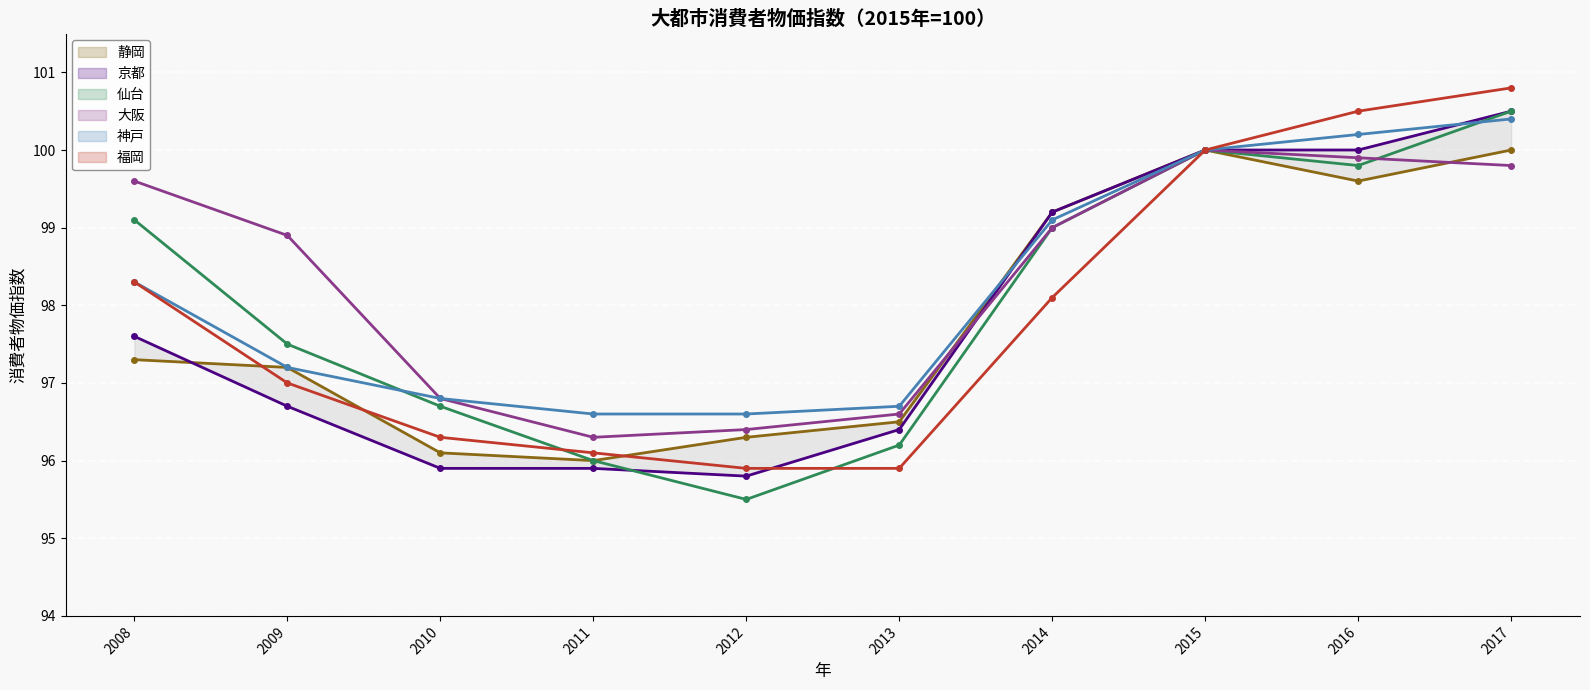

Where does the 仙台 series first go above 99?

2008